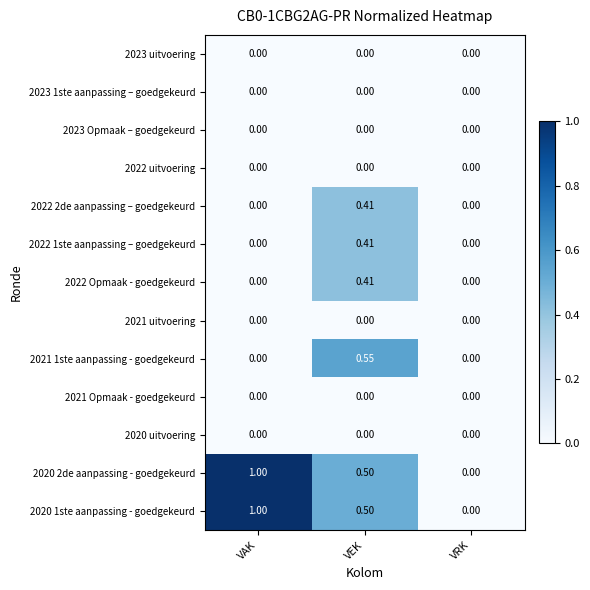

At which category is the sum across all series the highest?

VEK